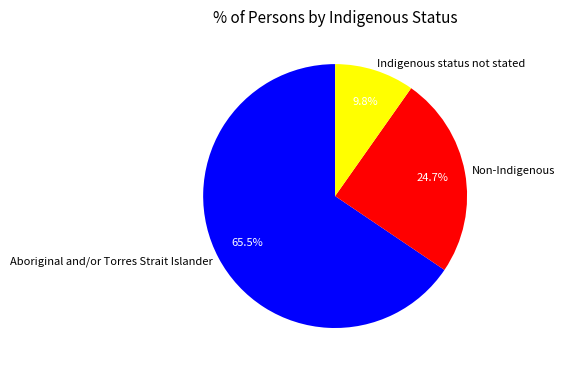

What is the smallest slice in the pie chart?

Indigenous status not stated